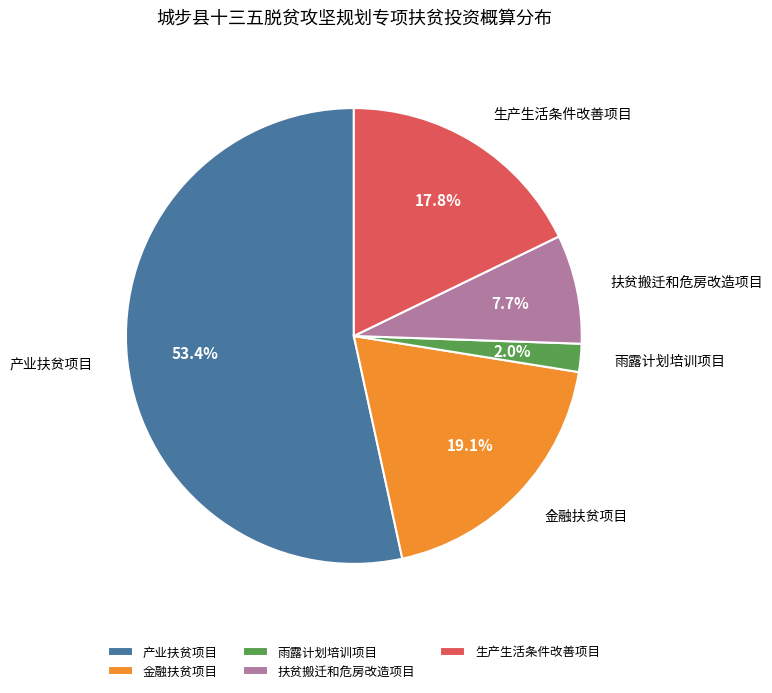

Combined, what portion of the pie is 雨露计划培训项目 and 生产生活条件改善项目?

19.8%